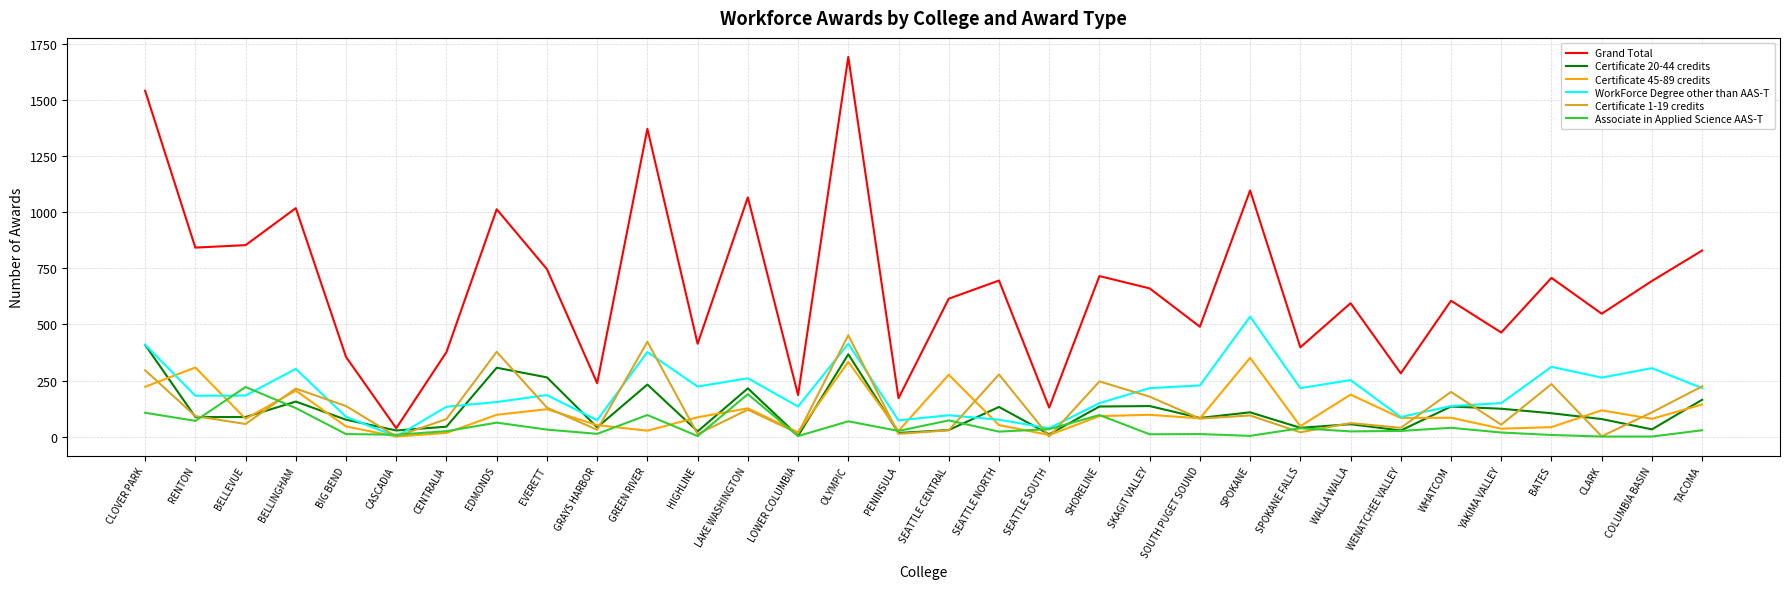

What is the sum of the WorkForce Degree other than AAS-T values at SPOKANE FALLS and BATES?

527